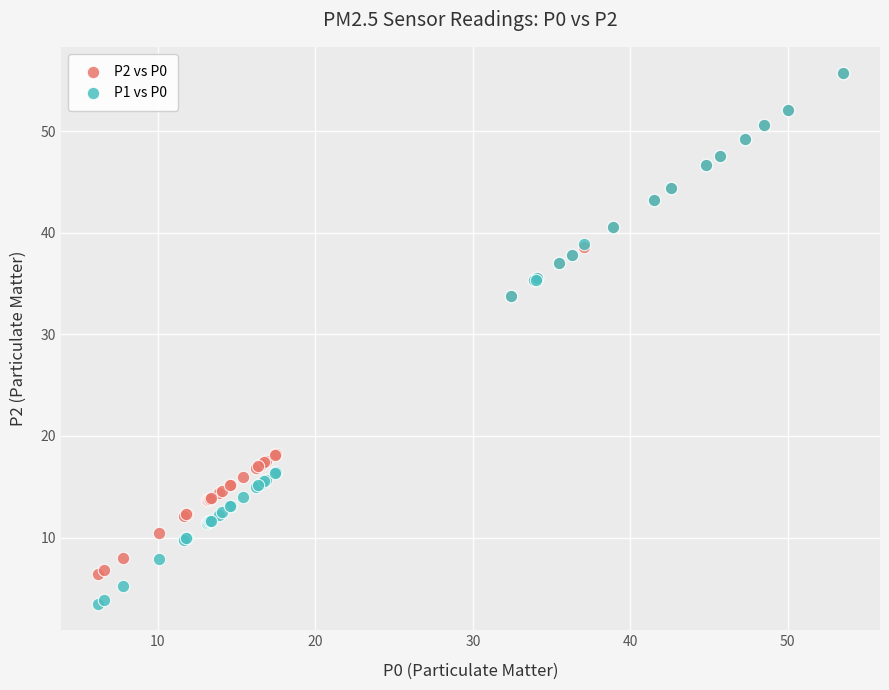

What are all the series names shown in the legend?

P2 vs P0, P1 vs P0